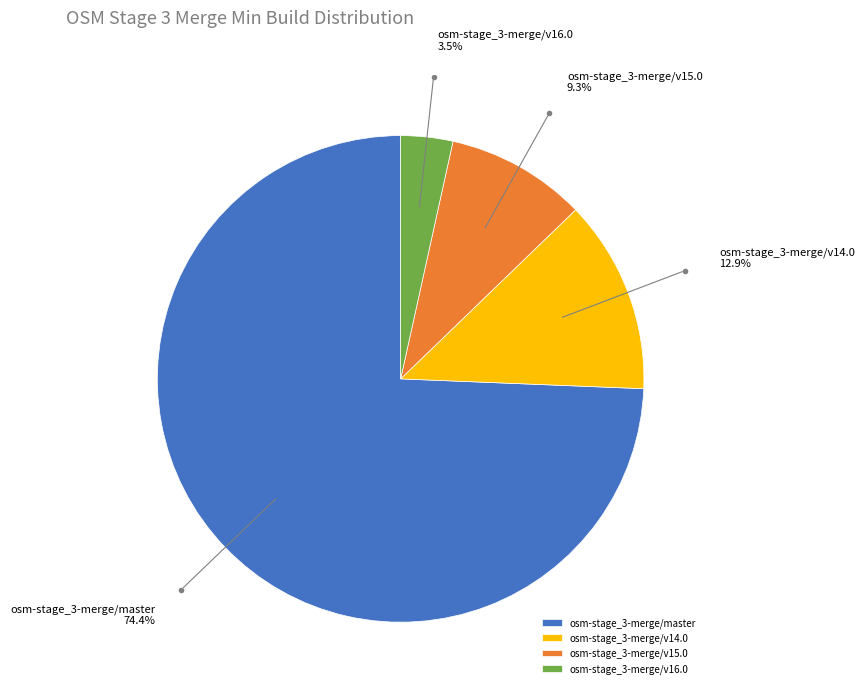

How many segments does this pie chart have?

4